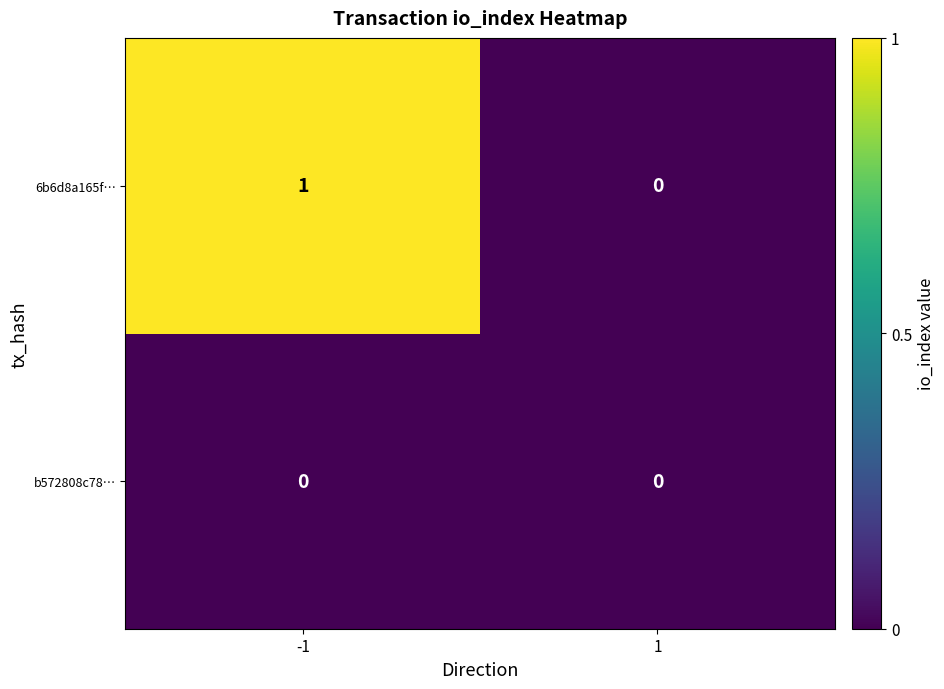

Which series has the largest range (max minus min)?

6b6d8a165f…